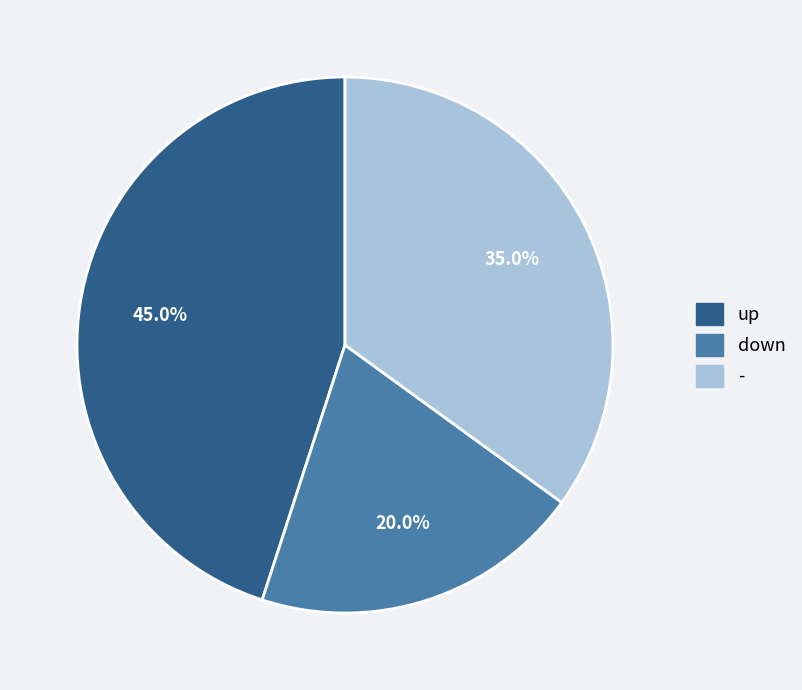

Combined, do up and down account for over 50%?

Yes